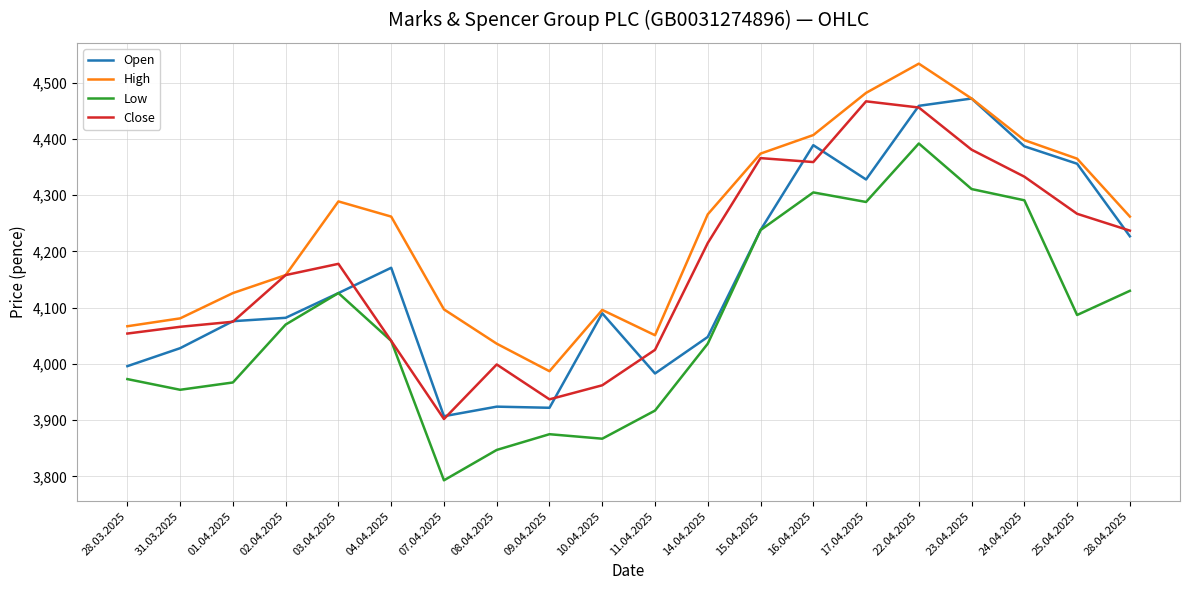

The Open series shows 4048 at 14.04.2025. True or false?

True